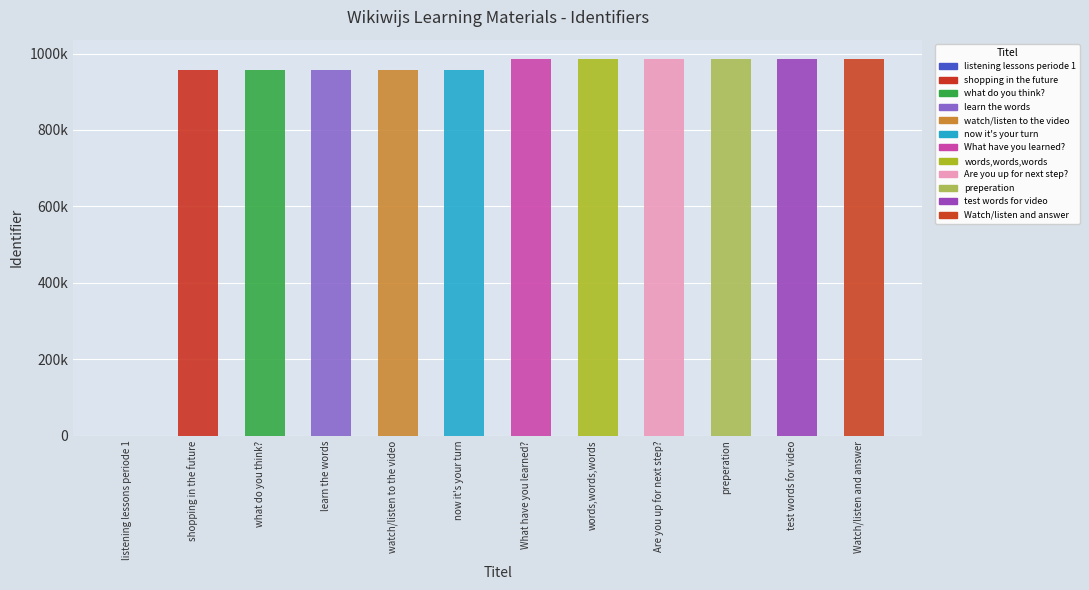

What value does the data have at now it's your turn, to the nearest 10?

957890